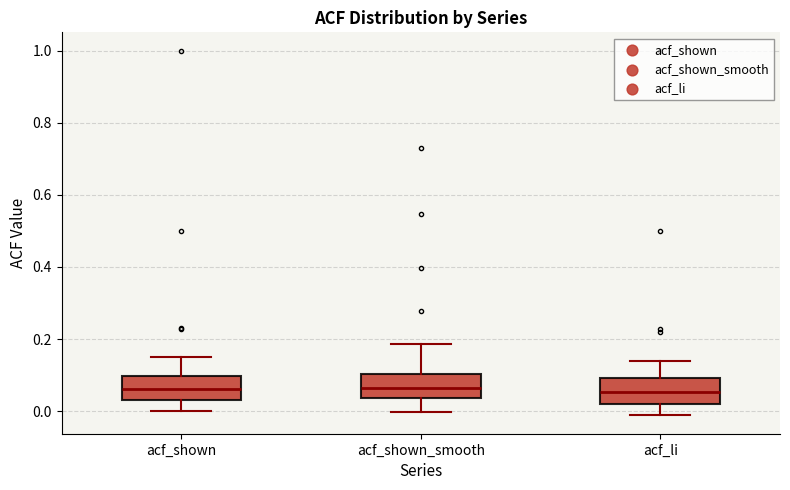

Reading left to right, transcribe this box plot: for each box, give where its median line is, the range the box spans, and where its two whiskers end, as read against the y-axis. The values are not printed on the chart, so give them approximately, as read against the axis.

acf_shown: median 0.06, box 0.04 to 0.10, whiskers 0.00 to 0.16
acf_shown_smooth: median 0.06, box 0.04 to 0.10, whiskers 0.00 to 0.18
acf_li: median 0.06, box 0.02 to 0.10, whiskers -0.02 to 0.14